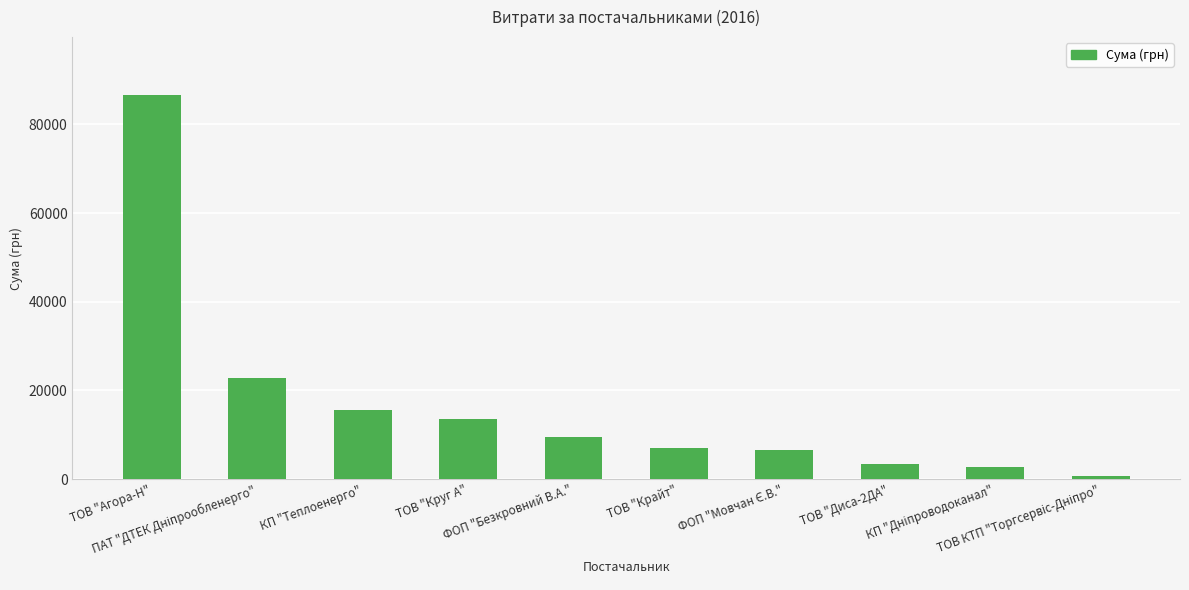

What is the difference between the maximum and second lowest values?

83977.1